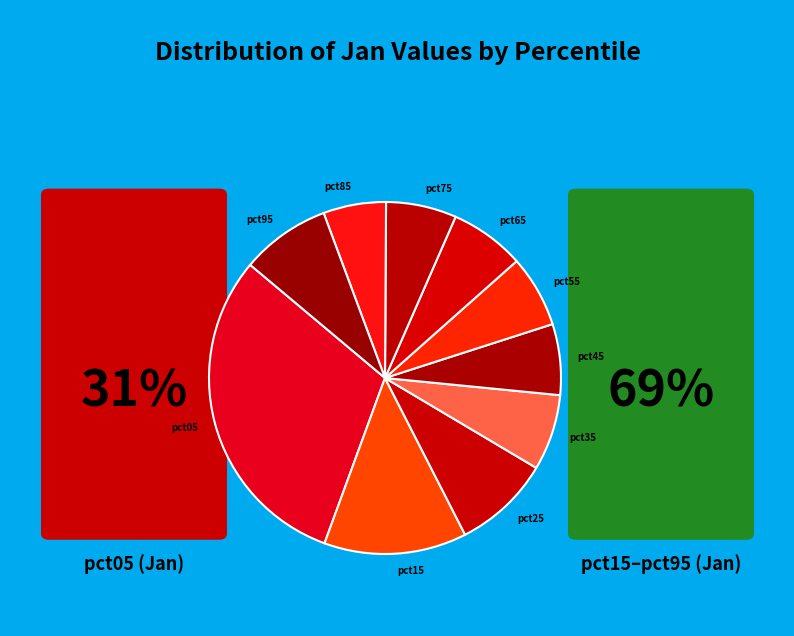

Is pct25 the majority of the pie?

No